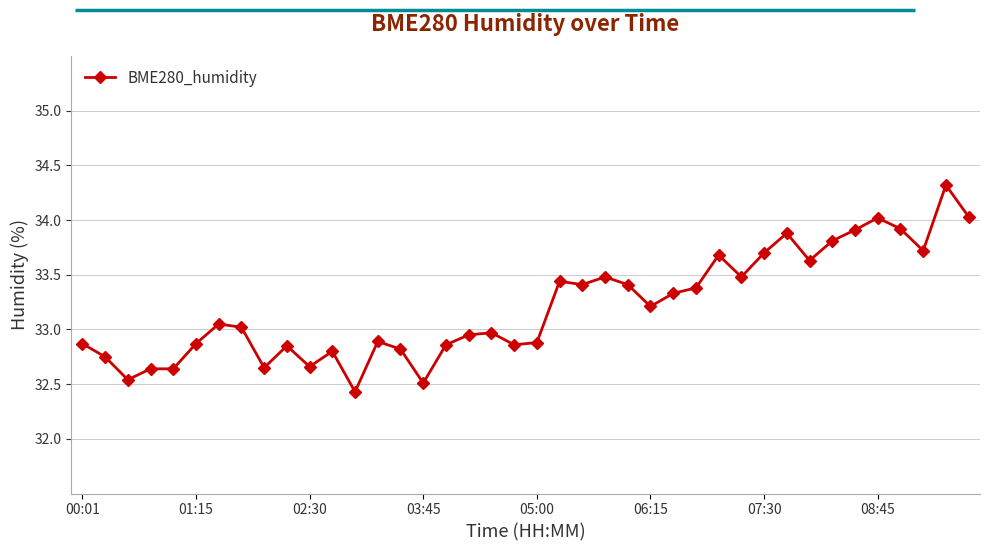

What is the difference between the maximum and minimum values?

1.9